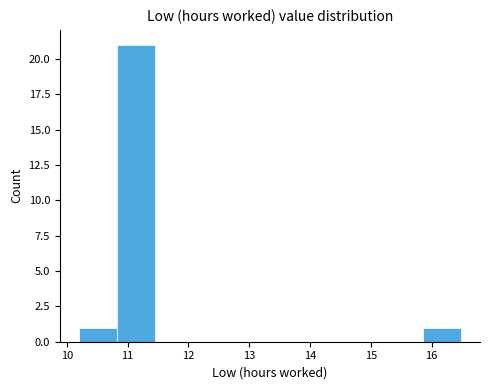

Reading left to right, list every bar in this chart as the range it spans on the x-axis followed by its height. Neither the bar edges nor the heights are printed on the chart, so give them approximately, as read against the axes.

10.2 to 10.8: 1
10.8 to 11.5: 21
11.5 to 12.1: 0
12.1 to 12.7: 0
12.7 to 13.3: 0
13.3 to 14.0: 0
14.0 to 14.6: 0
14.6 to 15.2: 0
15.2 to 15.9: 0
15.9 to 16.5: 1